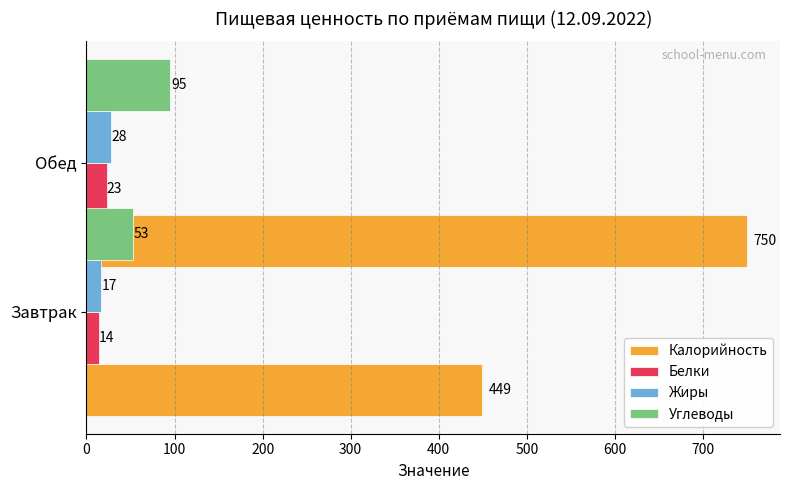

Rank the categories by Углеводы value from lowest to highest.

0, 100